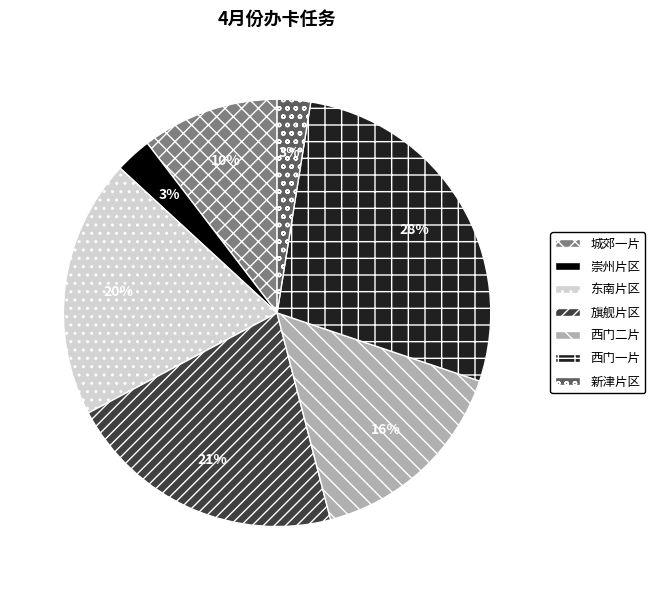

To the nearest percent, what percentage of the pie is 新津片区?

3%